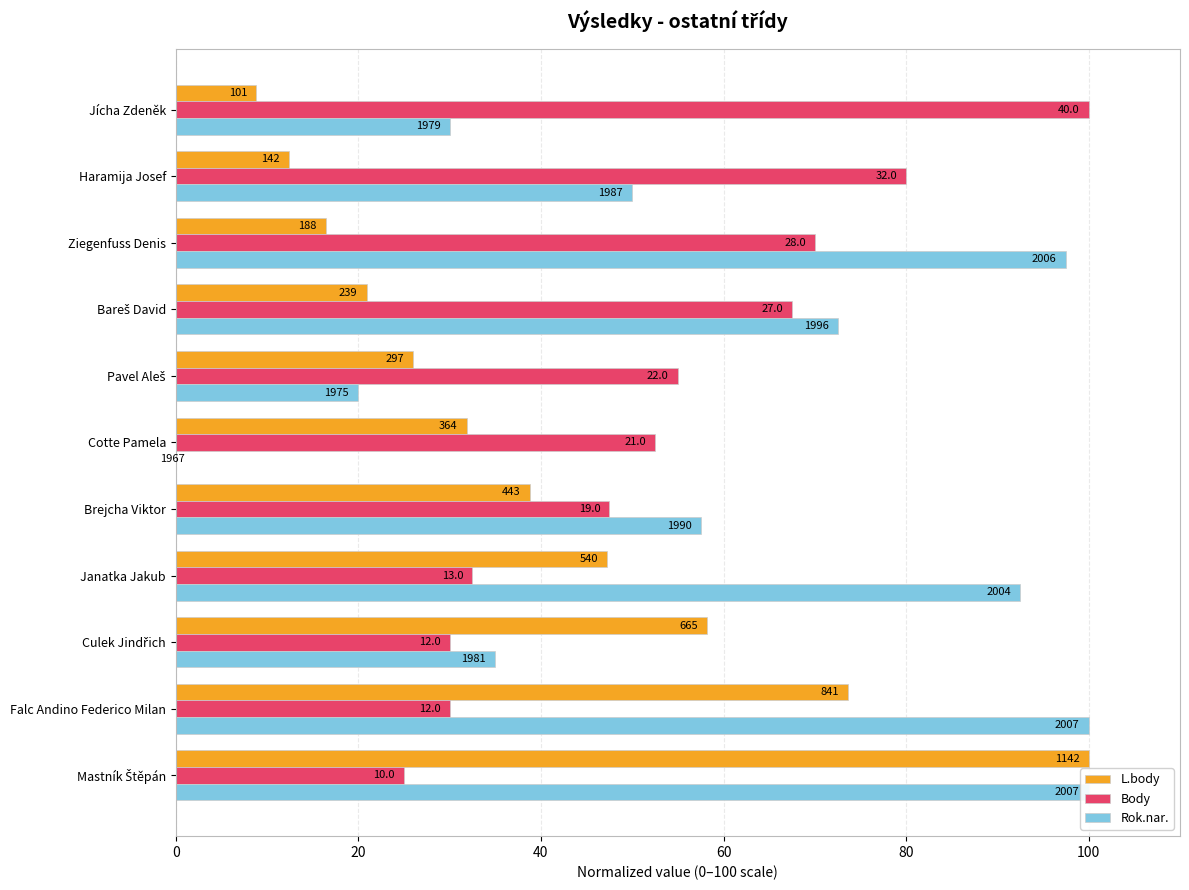

Does the chart contain any negative values?

No